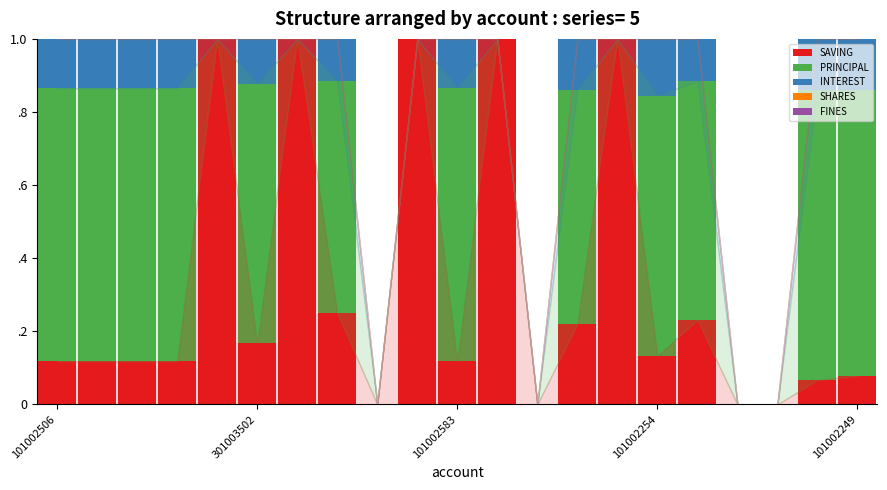

What is the difference between the maximum and minimum values in the INTEREST series?

0.2